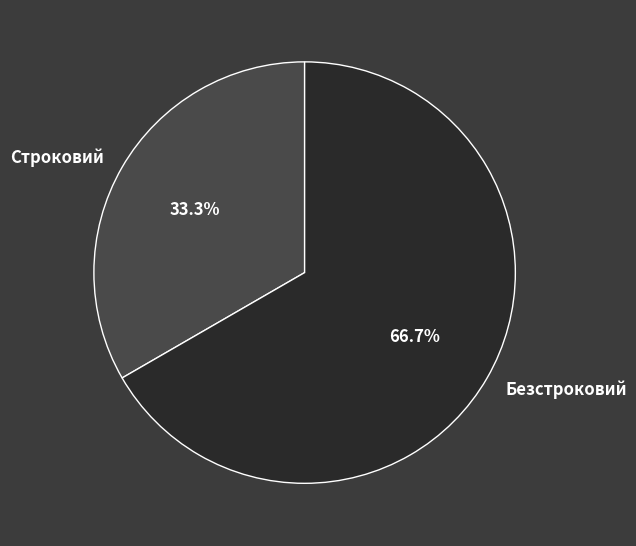

Which category has the biggest portion of the pie?

Безстроковий